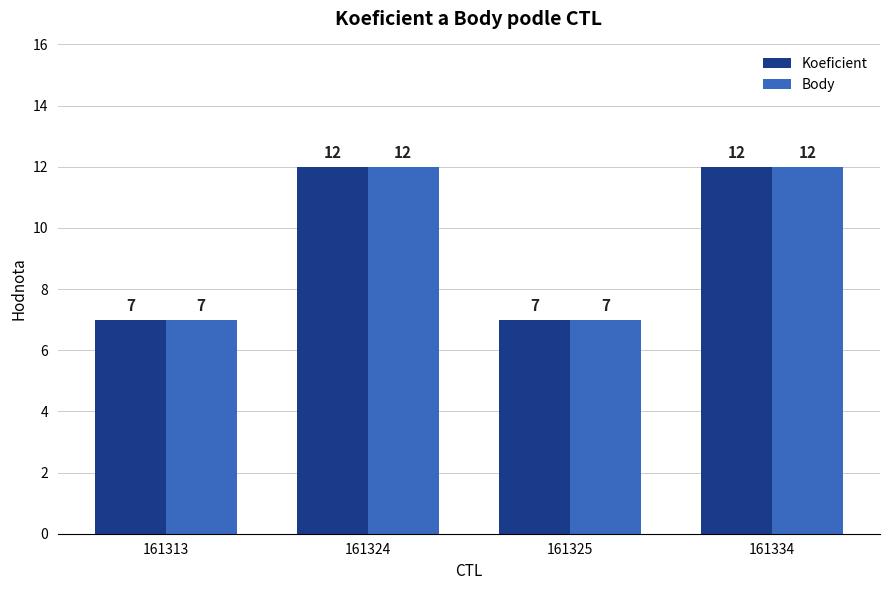

What is the minimum value shown in the chart?

7